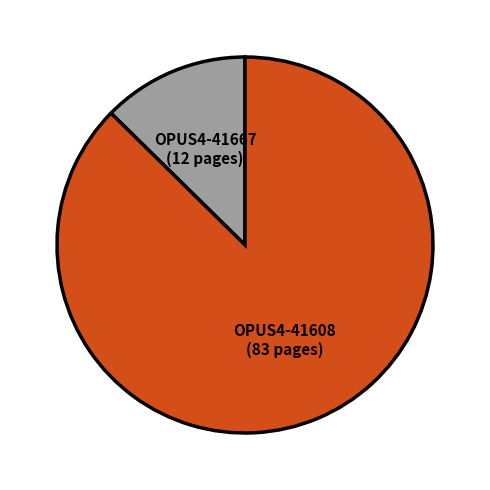

How many slices are in this pie chart?

2